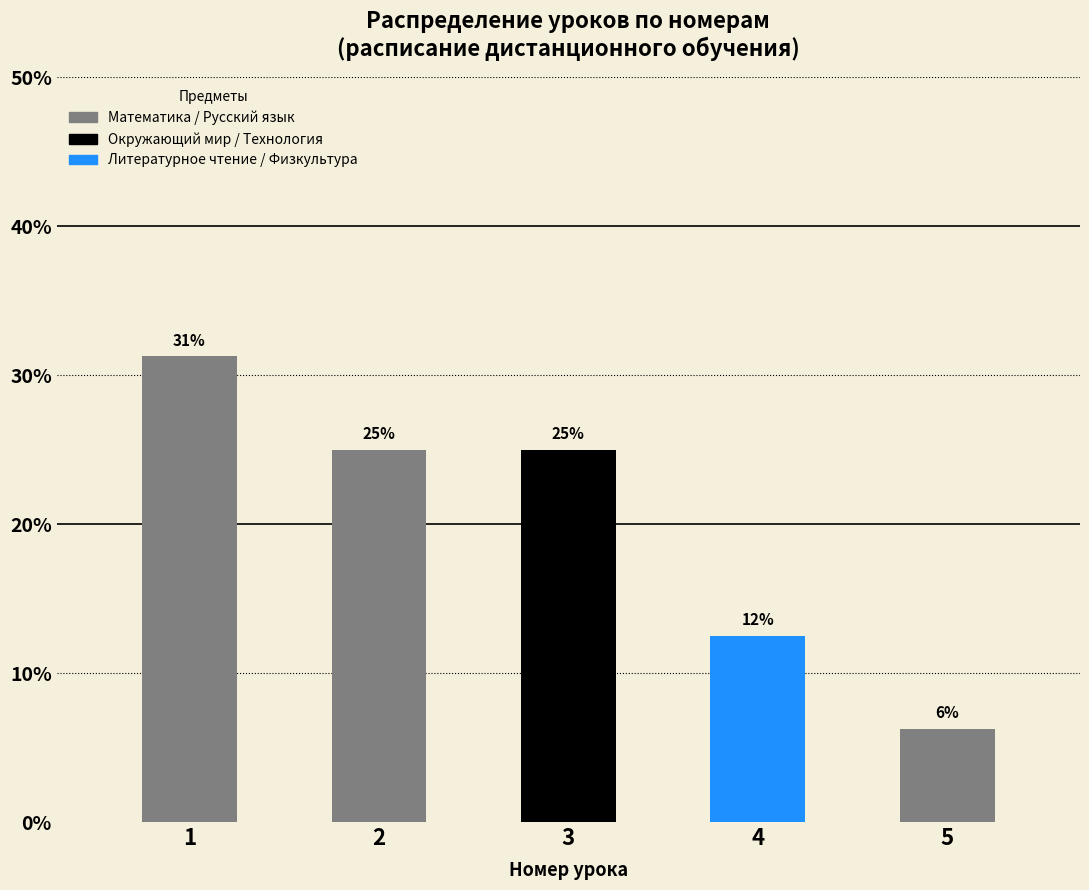

Are the bars horizontal?

No